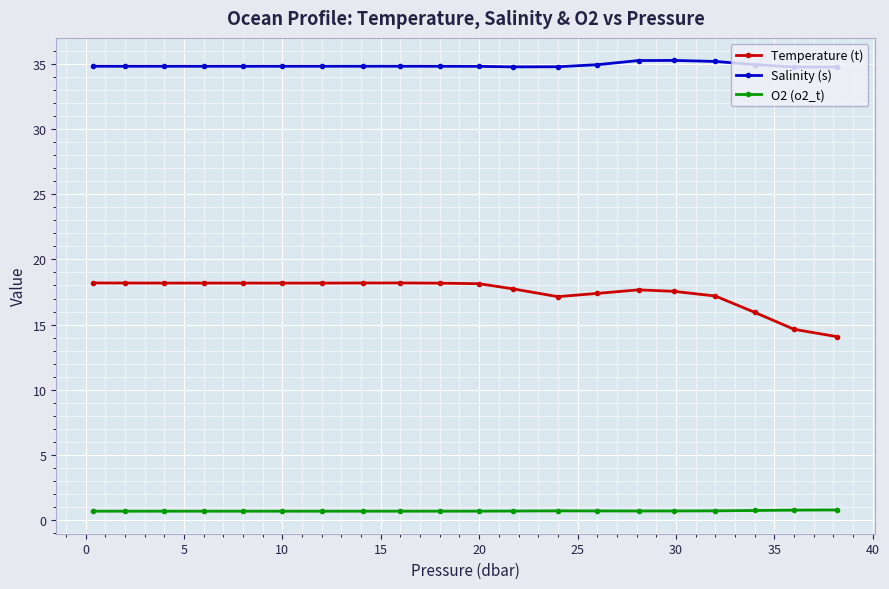

Which series has the largest total across all categories?

Salinity (s)